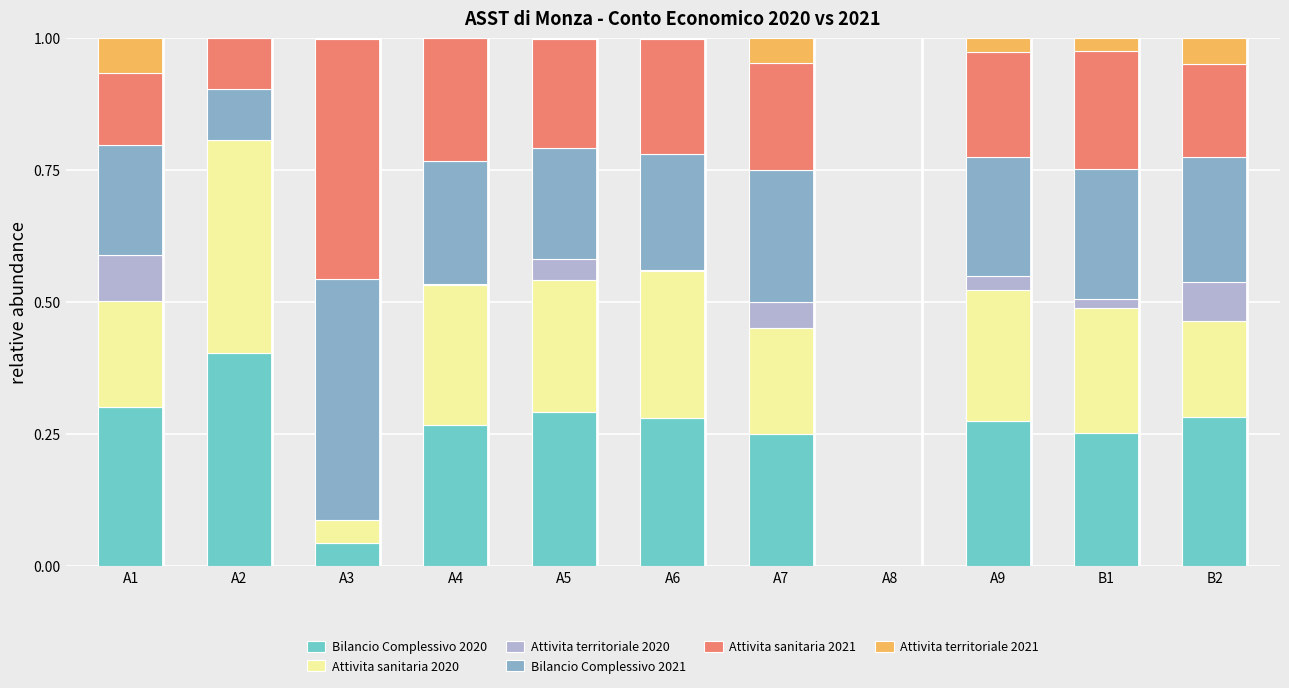

Does the chart contain stacked bars?

Yes